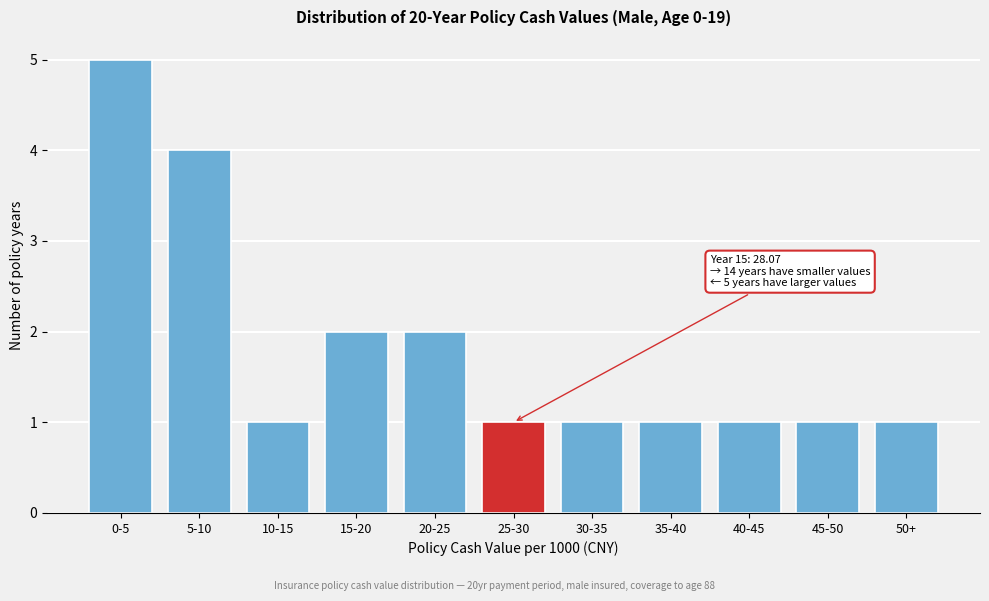

Reading left to right, transcribe all the data shown in this chart.

5	4	1	2	2	1	1	1	1	1	1